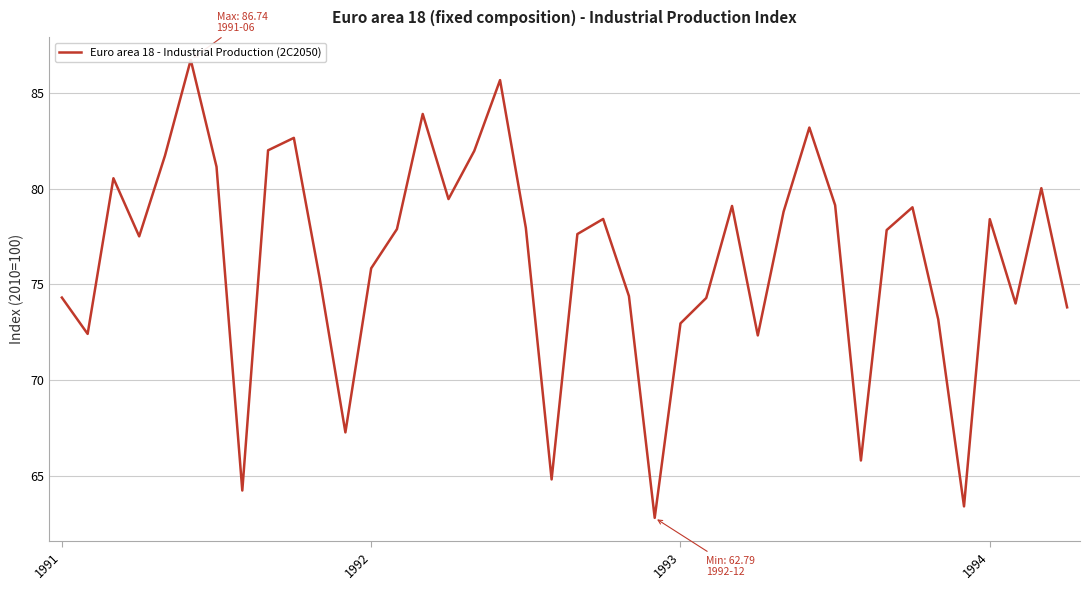

What is the change in value from 28 to 37?

-4.8